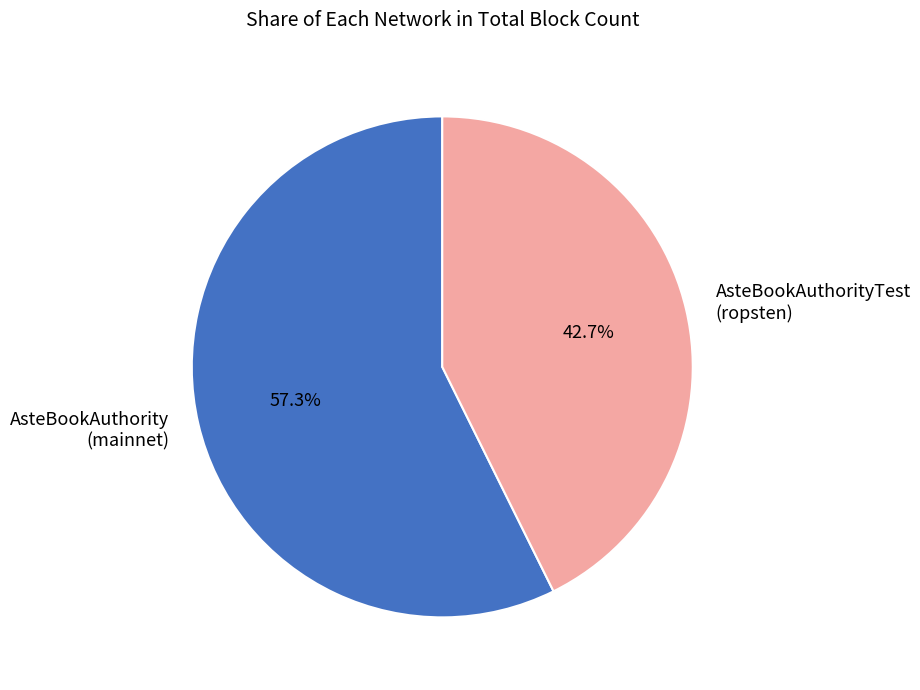

Which slice is the largest?

AsteBookAuthority (mainnet)